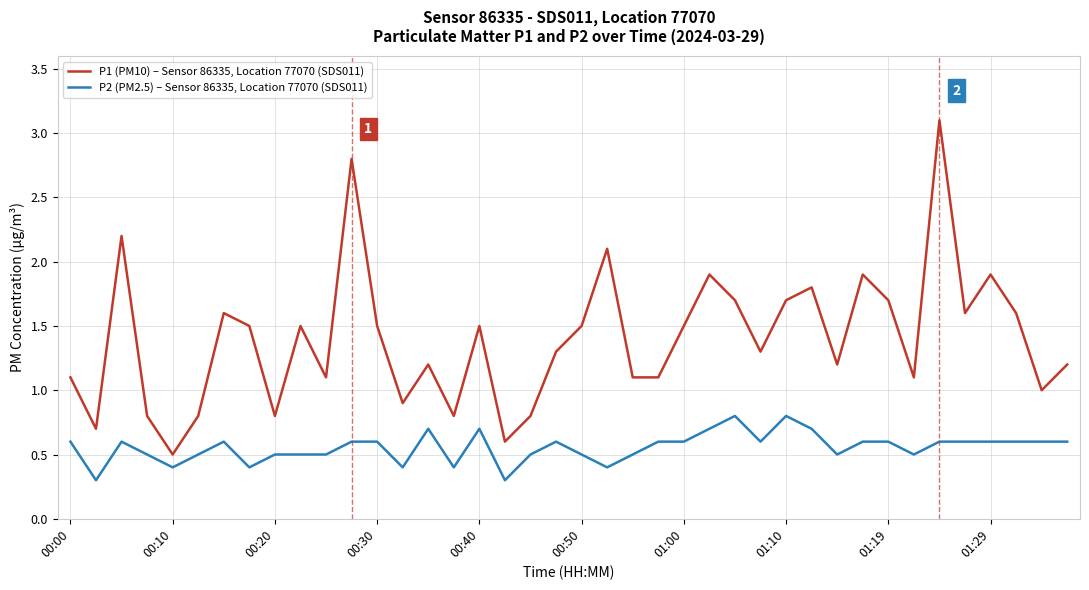

What is the difference between the second highest and minimum values in the P2 (PM2.5) – Sensor 86335, Location 77070 (SDS011) series?

0.5